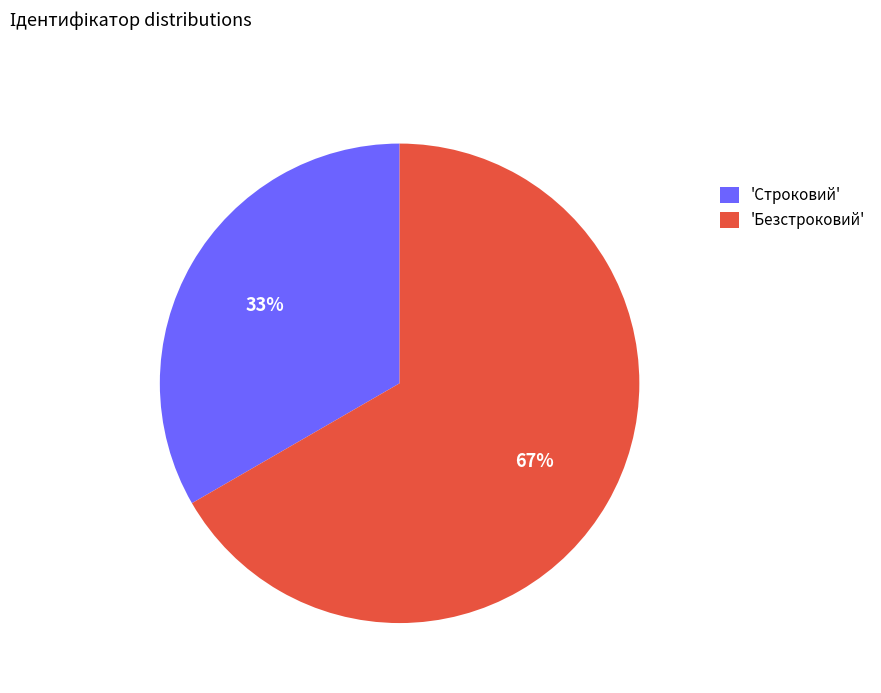

To the nearest percent, what portion does 'Безстроковий' represent?

67%